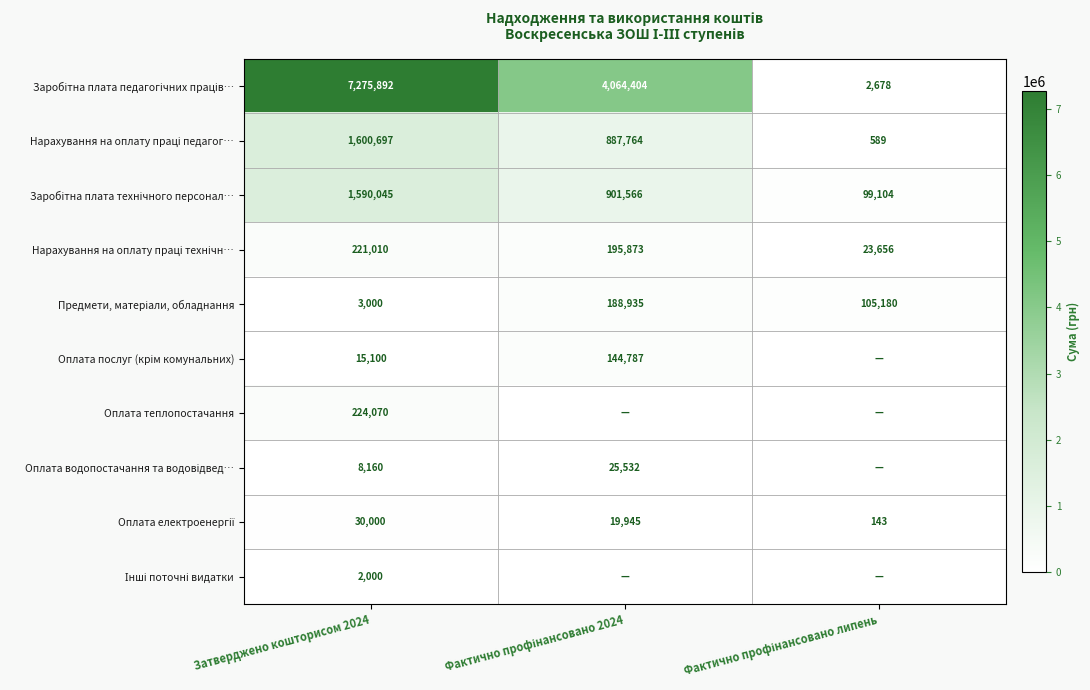

What is the total value across all series at Затверджено кошторисом 2024?

10969974